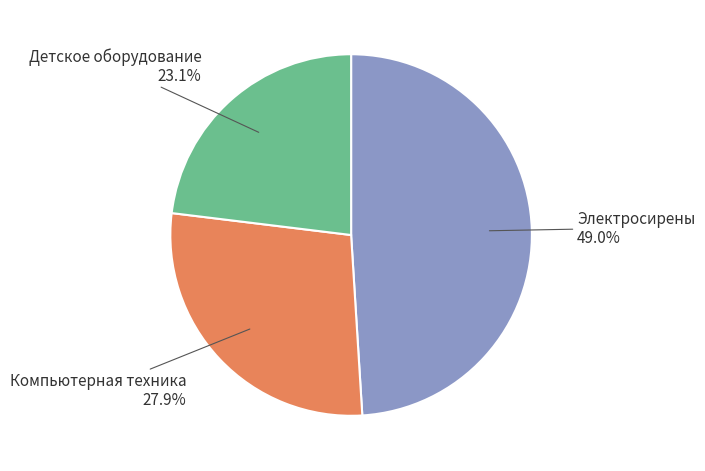

To the nearest percent, what is the difference between the largest and smallest slice percentages?

26%